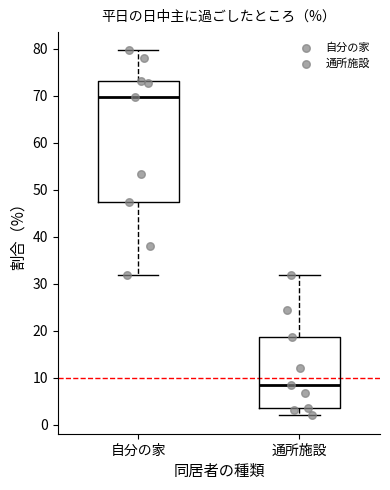

Comparing the boxes themselves (not the whiskers), which one is the tallest?

自分の家